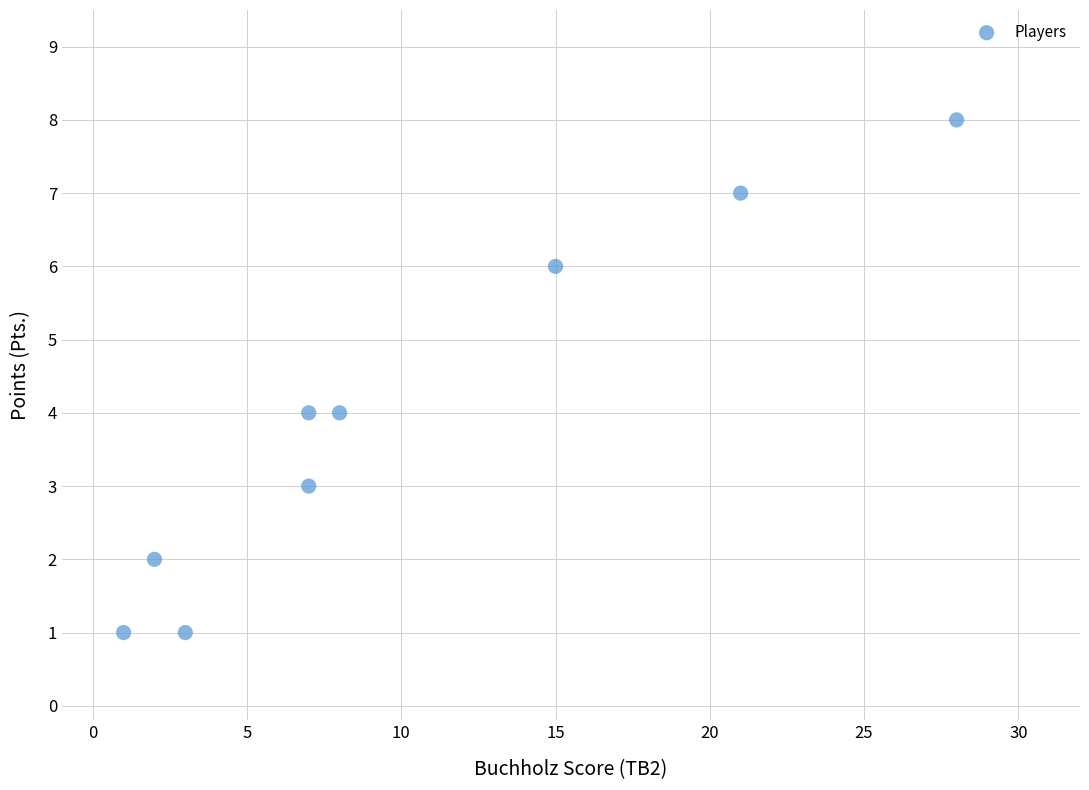

What is the range of Y values (max minus min)?

7